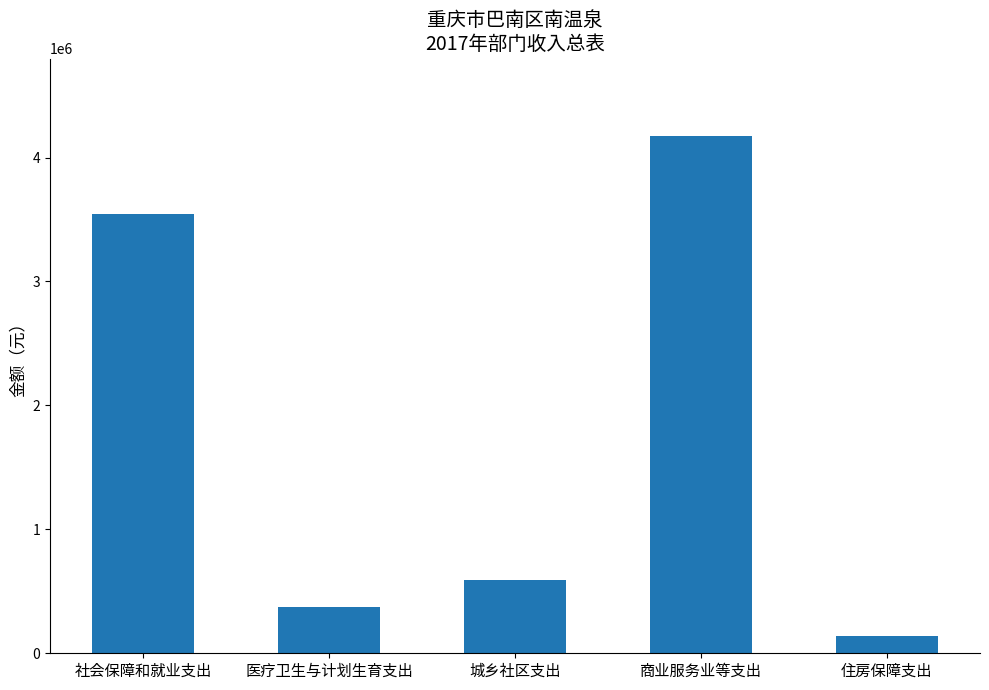

Rank the categories by value from lowest to highest.

住房保障支出, 医疗卫生与计划生育支出, 城乡社区支出, 社会保障和就业支出, 商业服务业等支出